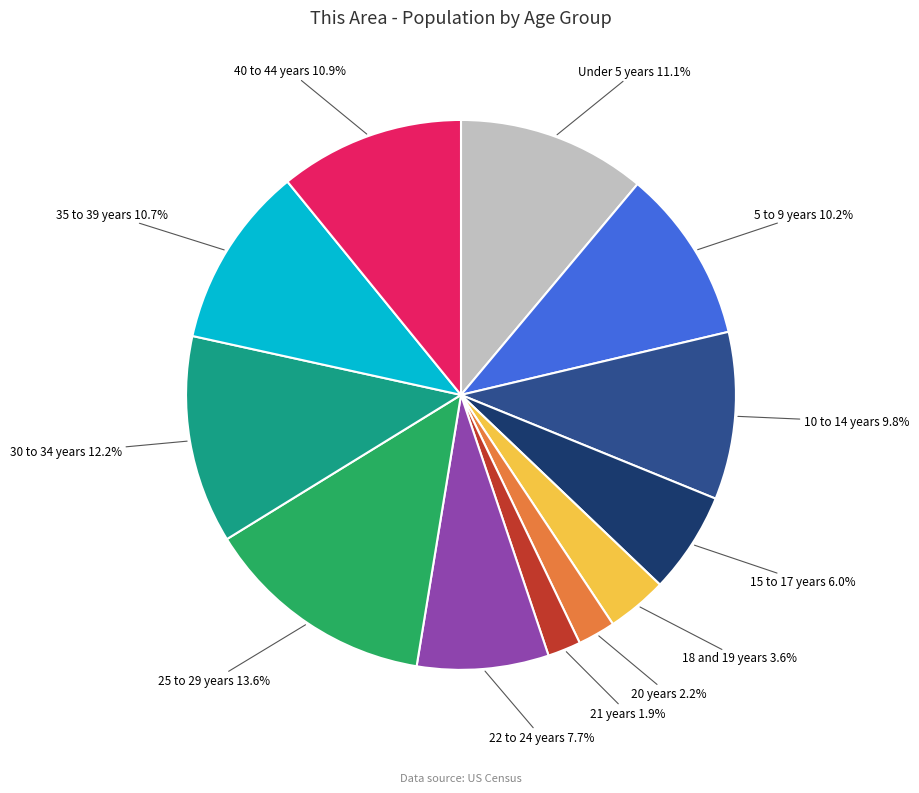

Is it true that 15 to 17 years is 6% of the pie?

True